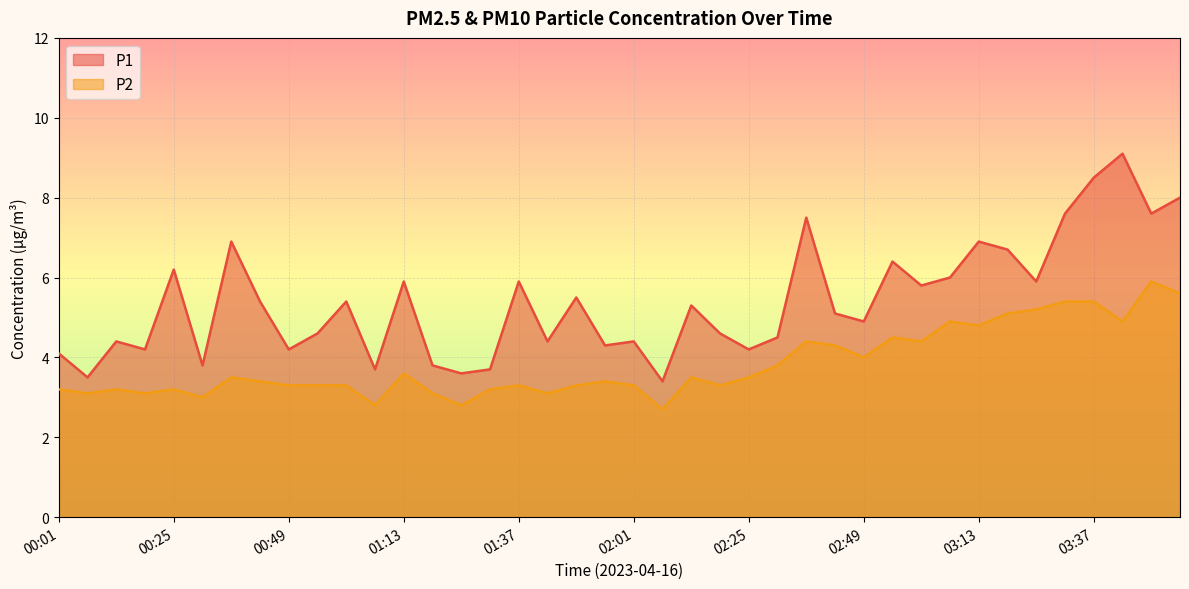

What are all the series names shown in the legend?

P1, P2